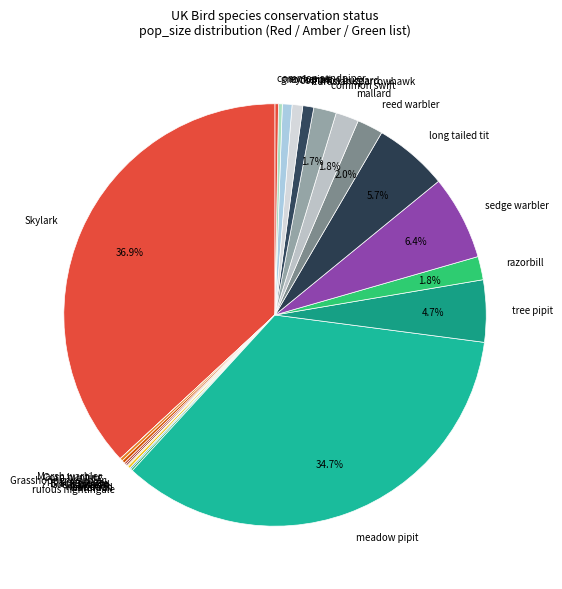

Does reed warbler account for over 50% of the chart?

No